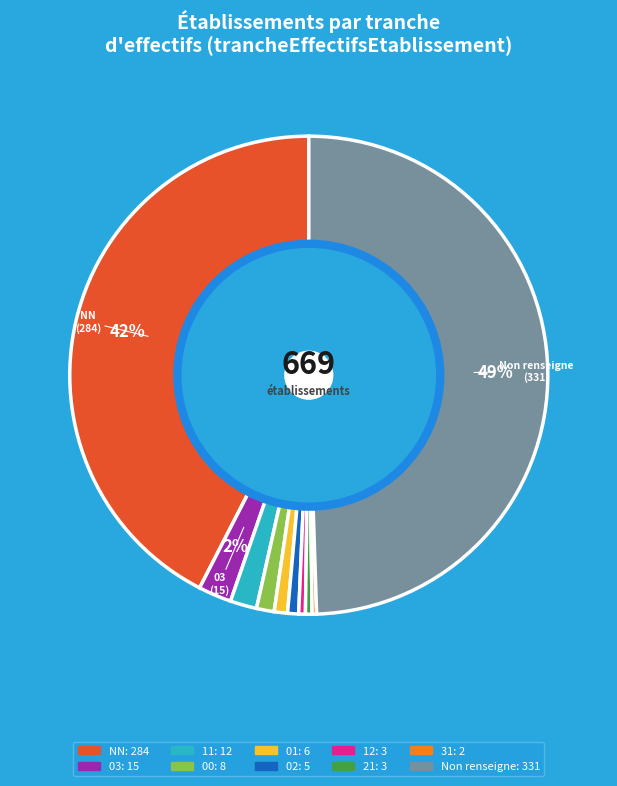

To the nearest percent, what is the average slice percentage?

10%